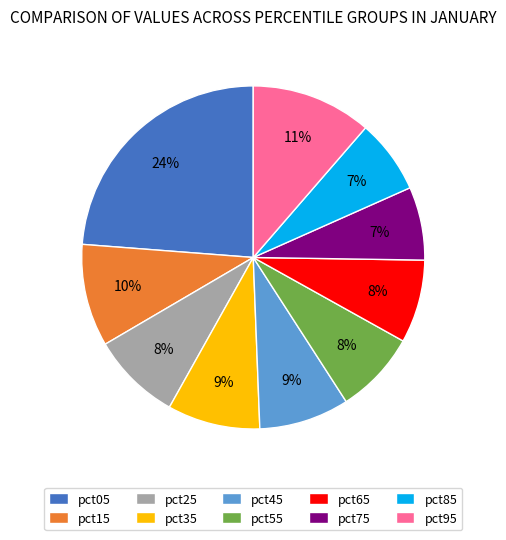

To the nearest percent, what is the difference between the largest and smallest slice percentages?

17%